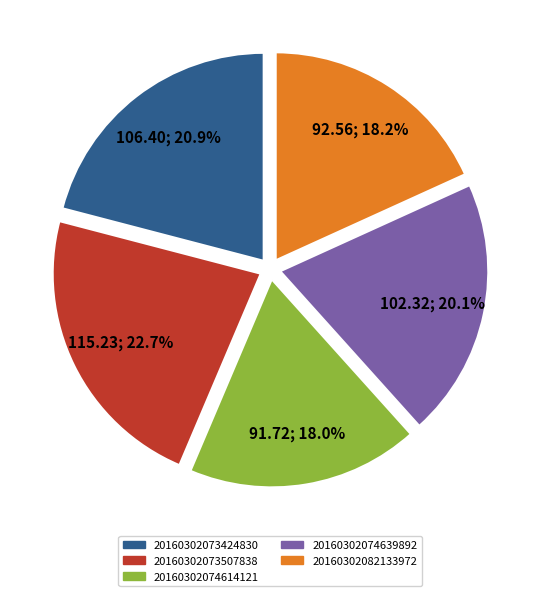

Does 20160302074639892 represent more than half of the total?

No